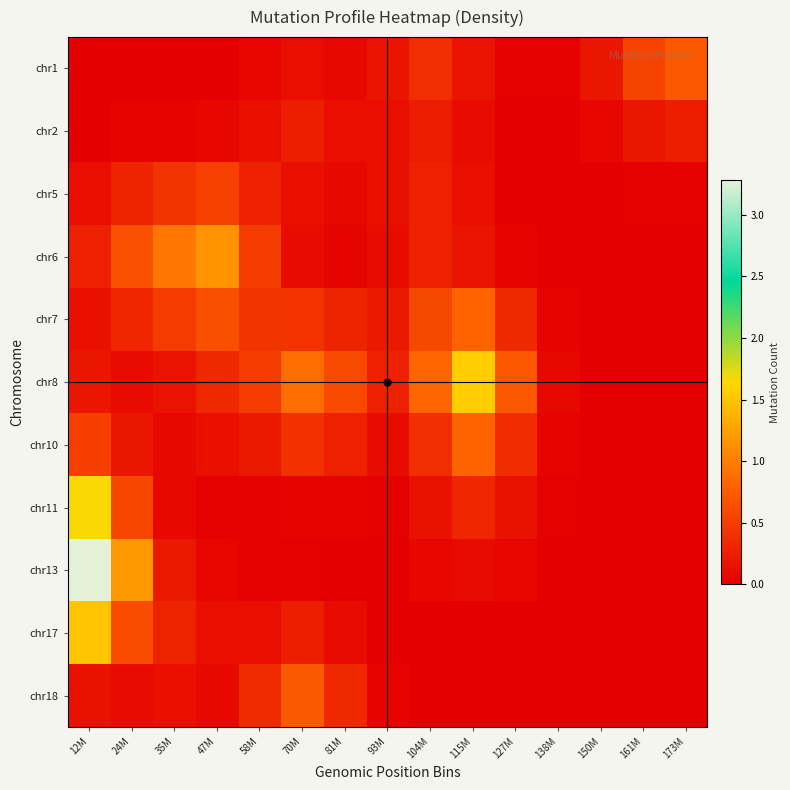

At which category is the sum across all series the highest?

12M